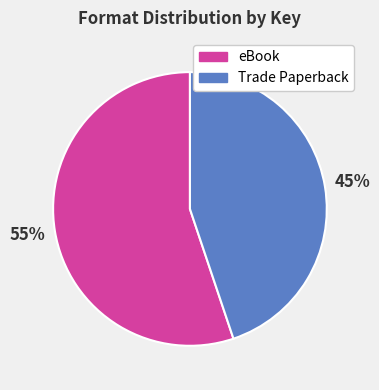

Rank the categories by value from highest to lowest.

eBook, Trade Paperback